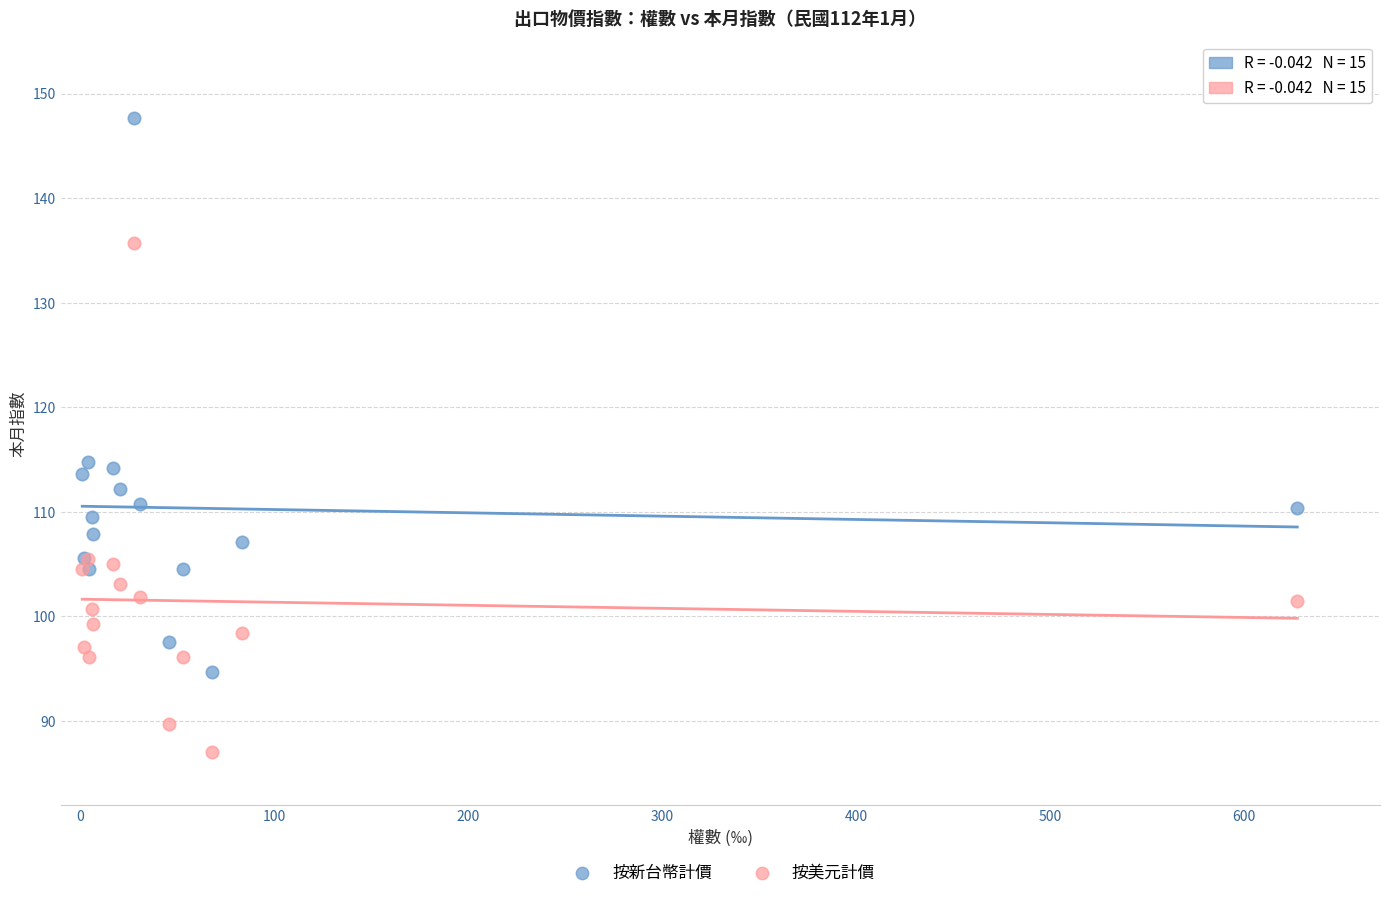

Which series reaches the minimum Y coordinate?

按美元計價